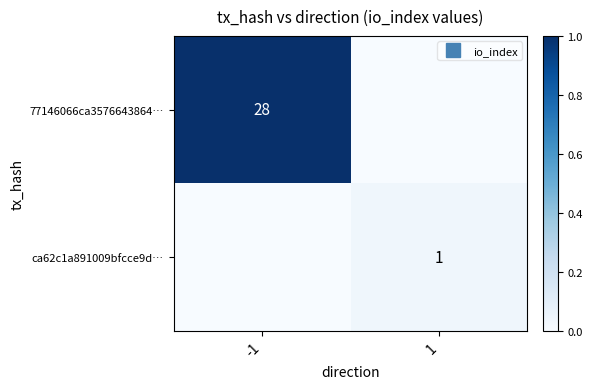

Count the number of data series in this chart.

2